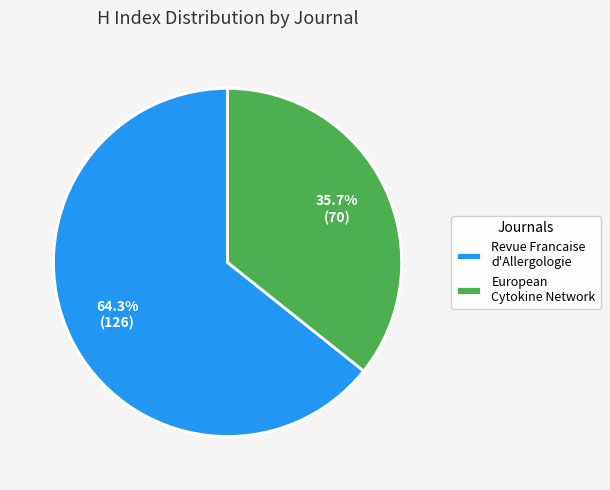

Approximately how many times larger is the value at European Cytokine Network compared to Revue Francaise d'Allergologie?

0.6